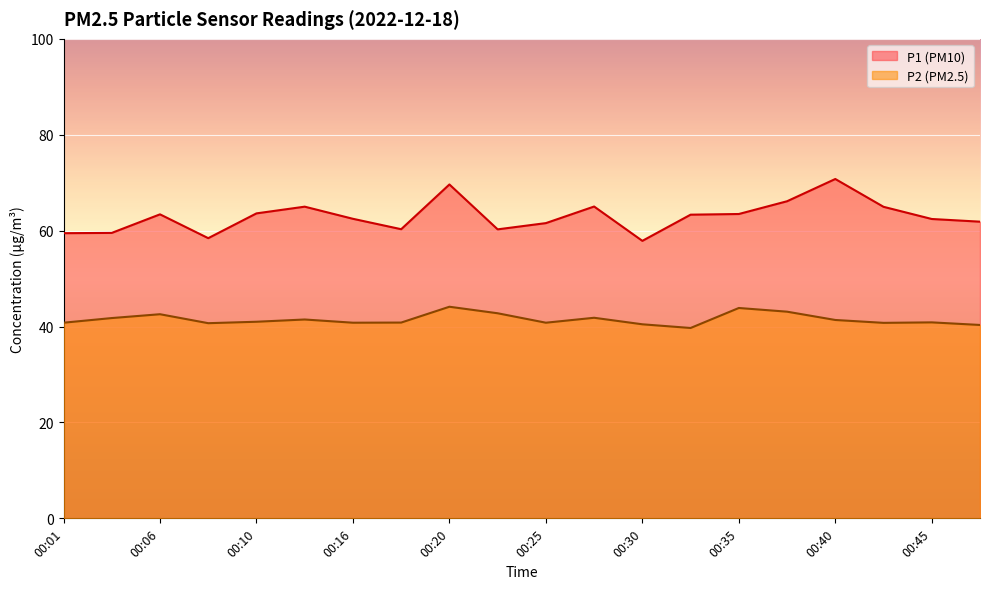

Where does the P2 series first go above 41?

00:03